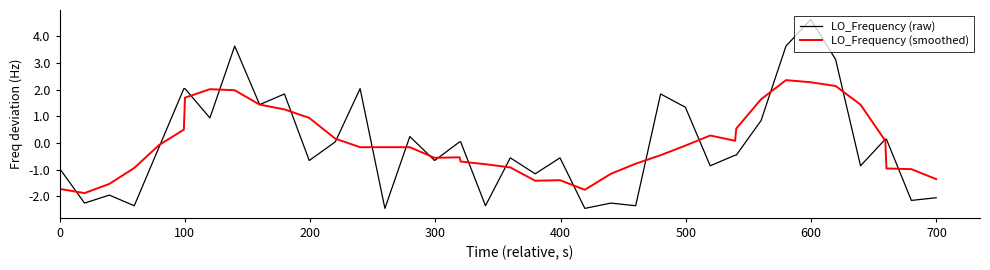

What are all the series names shown in the legend?

LO_Frequency (raw), LO_Frequency (smoothed)